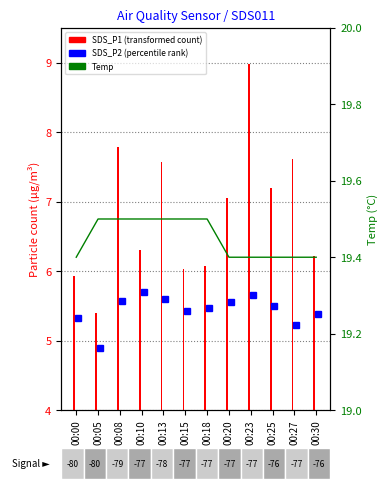

Is it true that the value at 00:08 is 19.5?

True